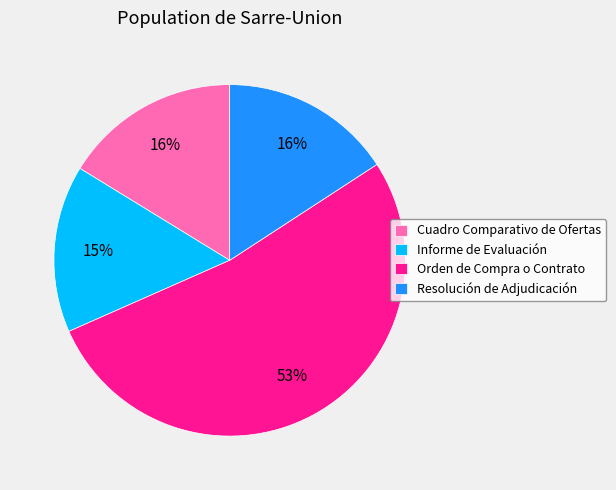

Does Cuadro Comparativo de Ofertas account for over 50% of the chart?

No